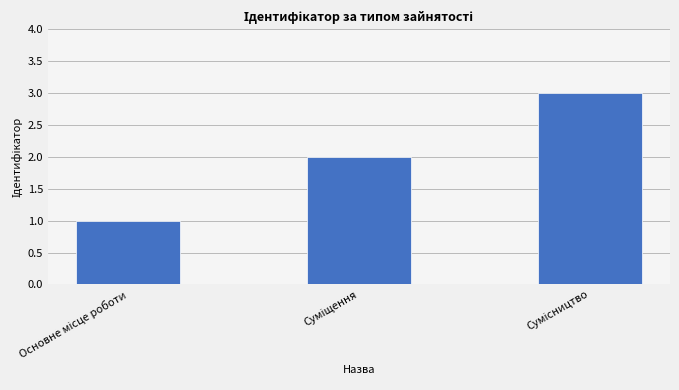

What is the difference between the second highest and minimum values?

1